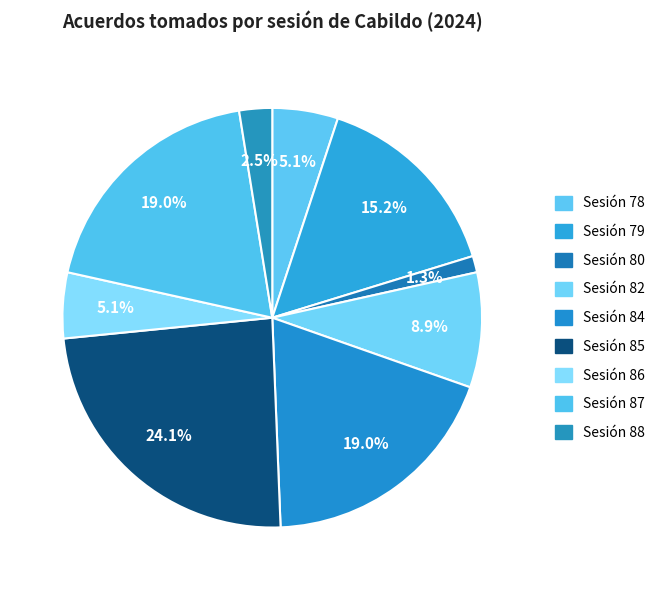

What is the ratio of the value at Sesión 84 to the value at Sesión 86?

3.7